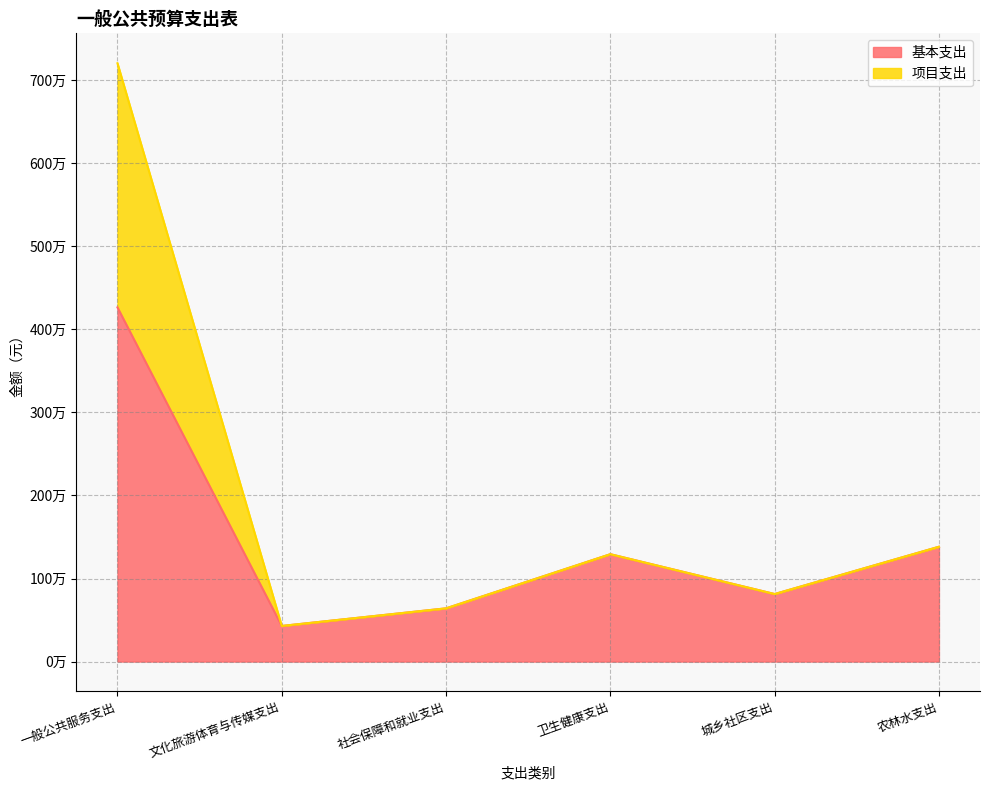

What is the minimum value for 基本支出?

428792.9